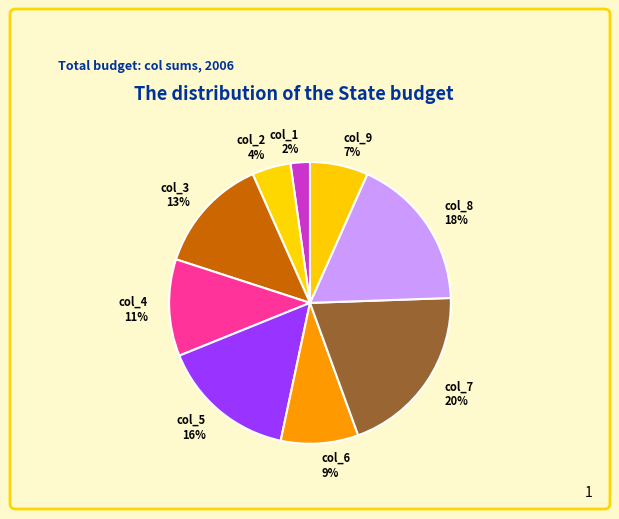

The col_3 slice represents 13% of the pie. True or false?

True